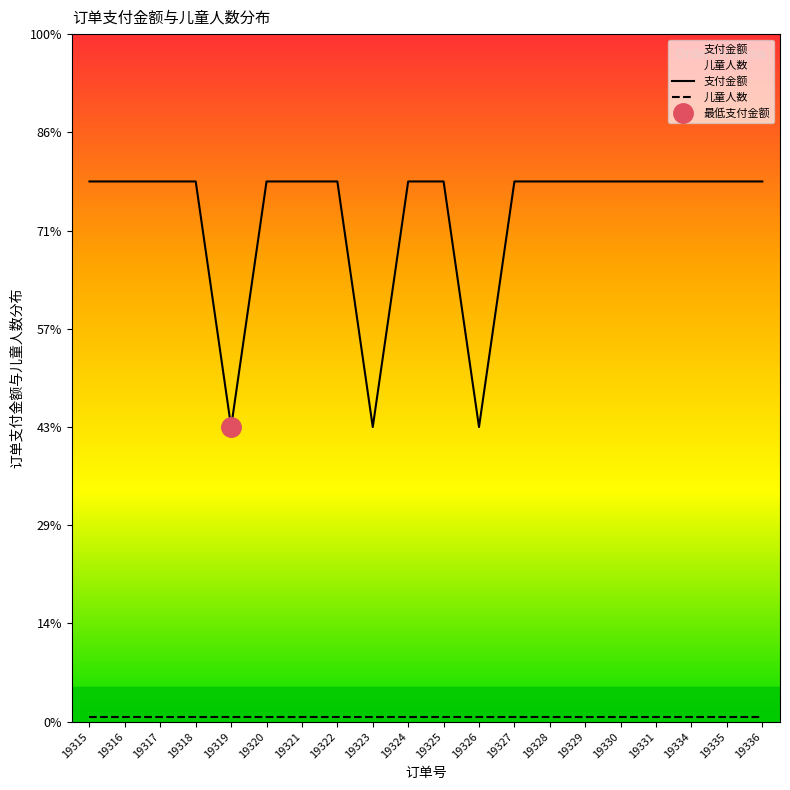

What is the value of the 儿童人数 point at the 19th from the left?

1